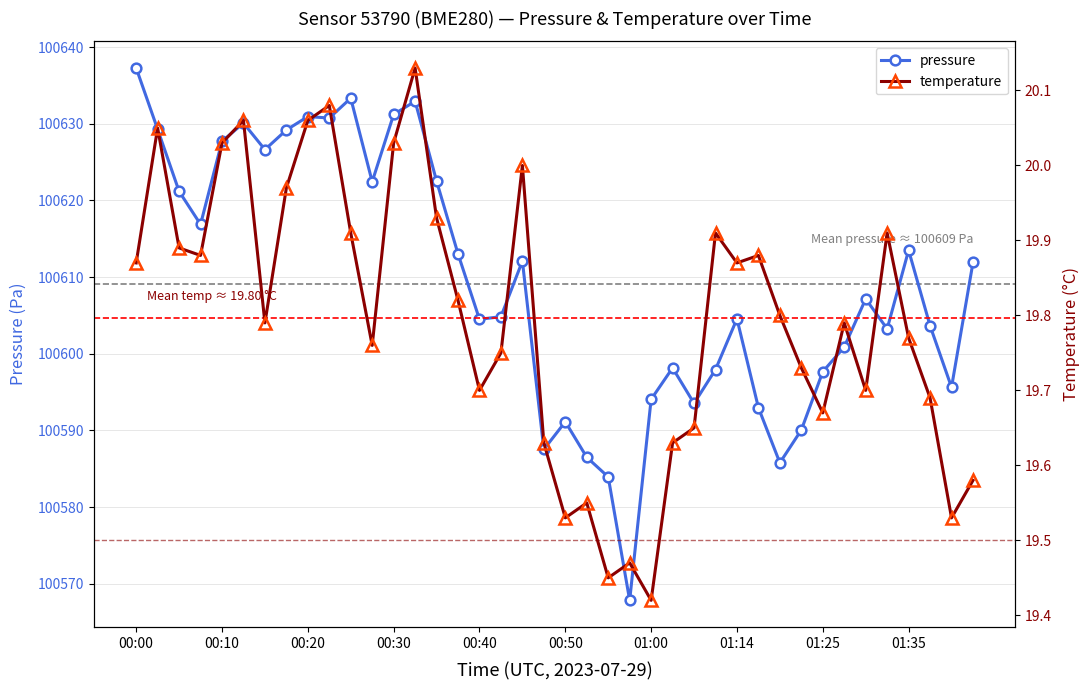

How many interior local valleys does the temperature series have?

11